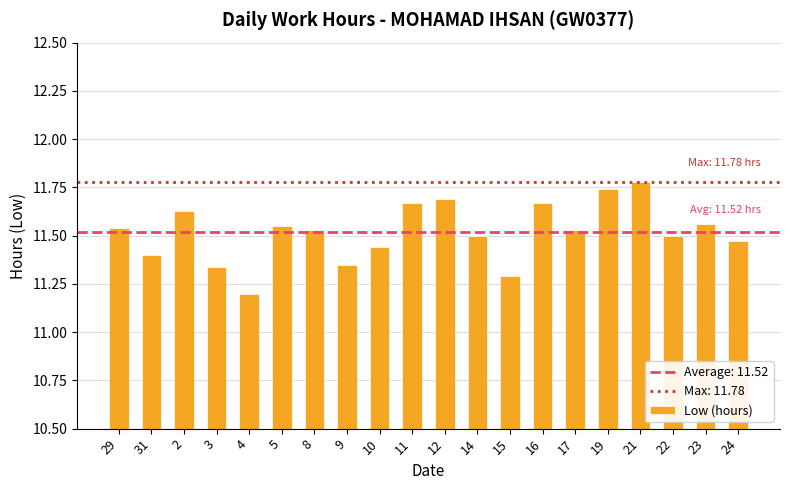

What is the difference between the maximum and second lowest values?

0.5